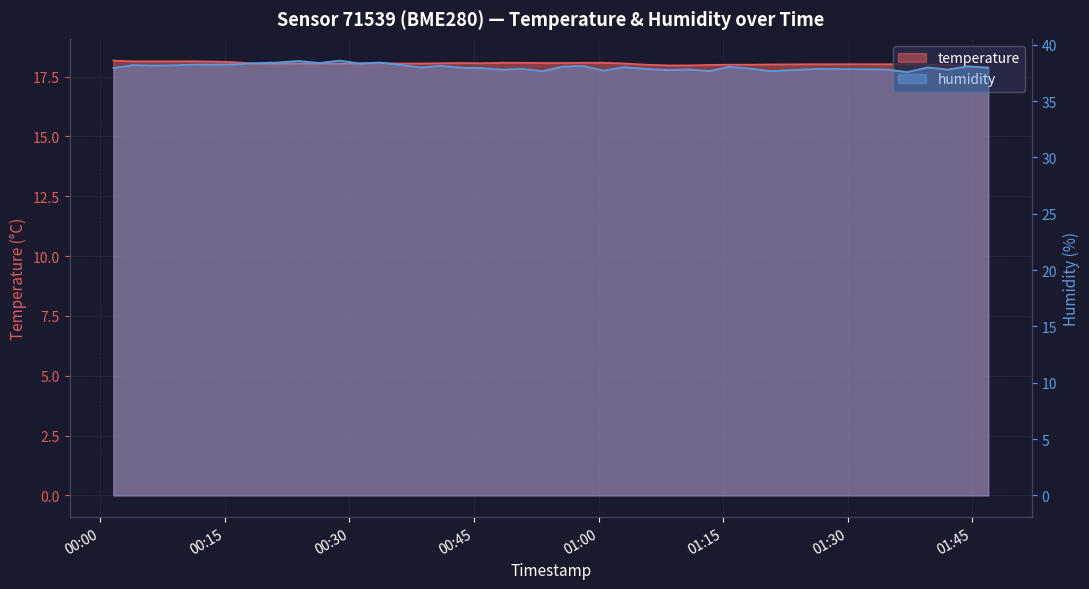

True or false: humidity has more than 0 interior local peaks.

True